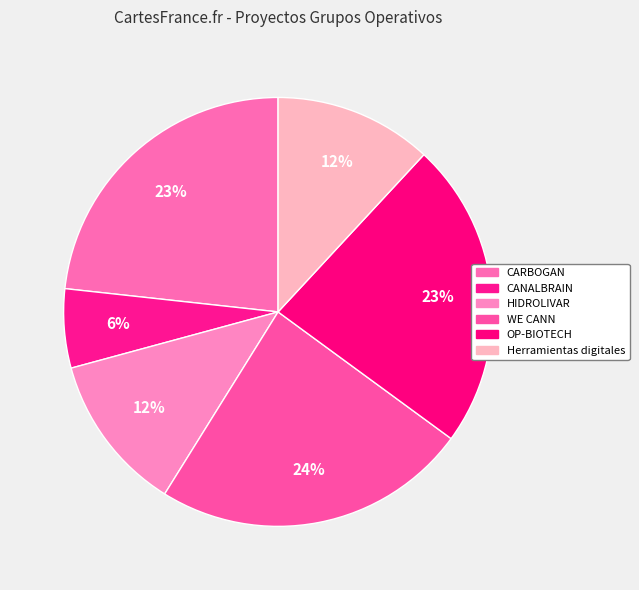

True or false: HIDROLIVAR accounts for 24% of the total.

False